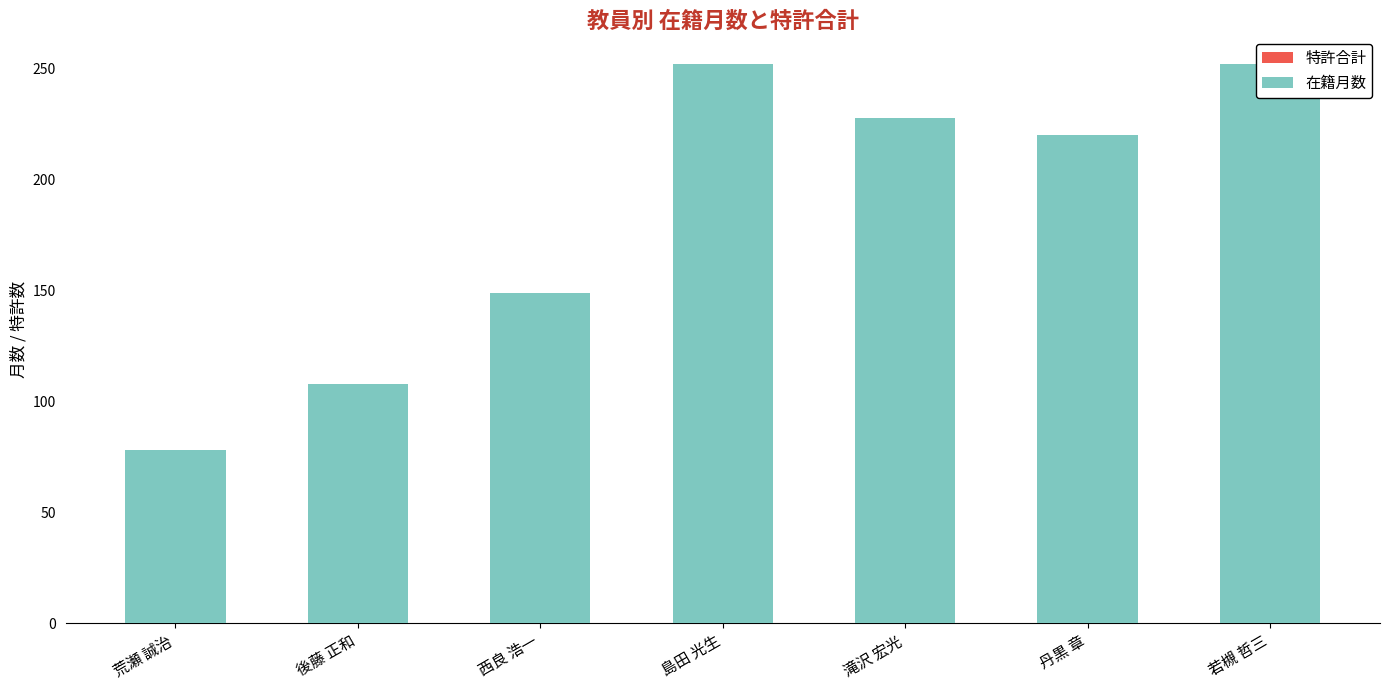

At how many categories does at least one series exceed 186?

4